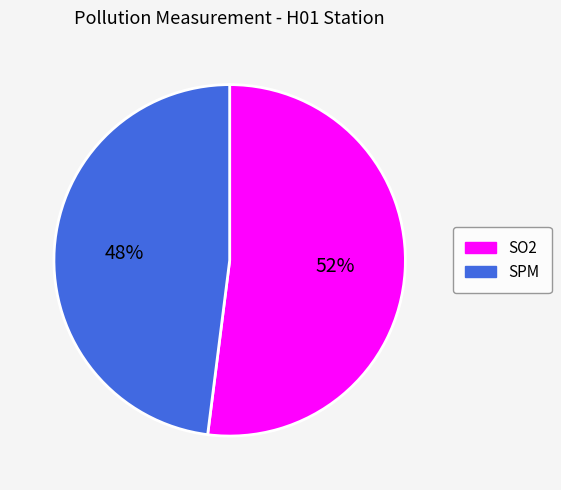

To the nearest percent, what is the difference between the largest and smallest slice percentages?

4%